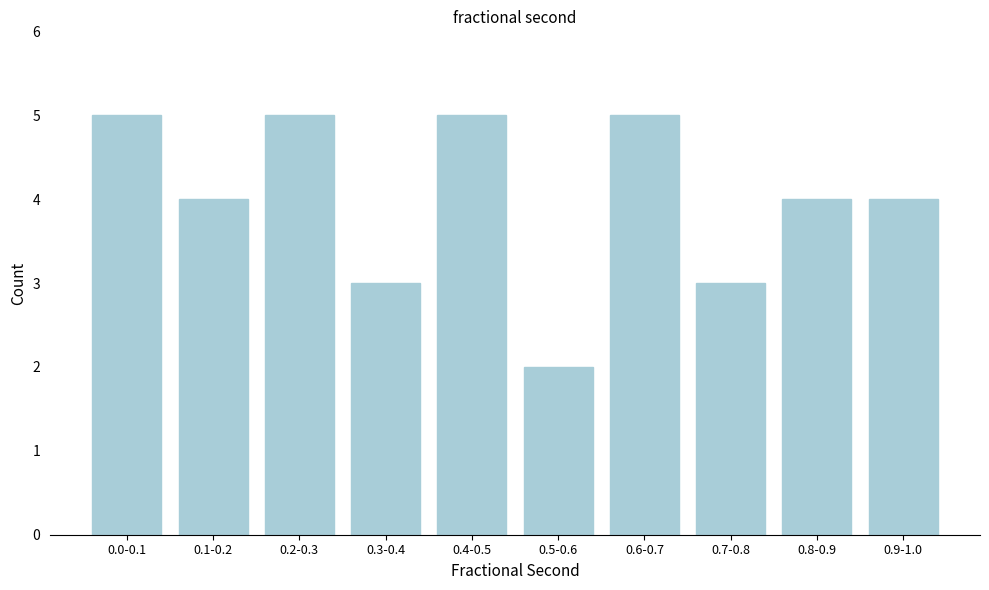

Reading right to left, extract all data points from this chart.

4	4	3	5	2	5	3	5	4	5